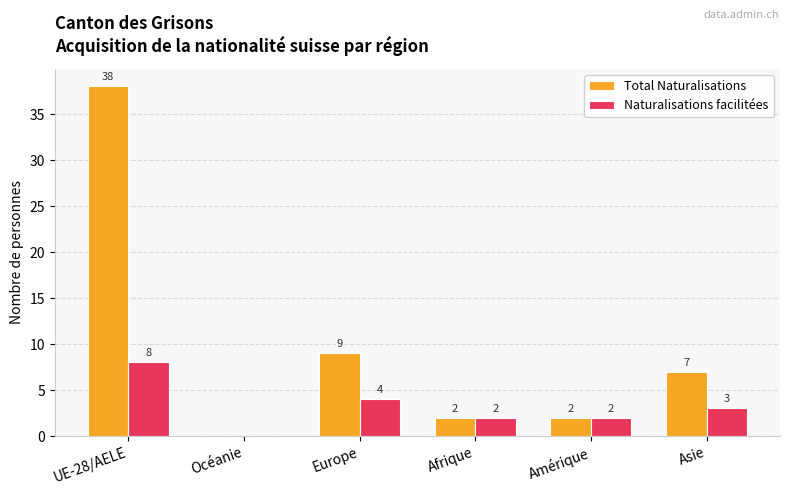

At which label does Naturalisations facilitées first exceed 3?

UE-28/AELE